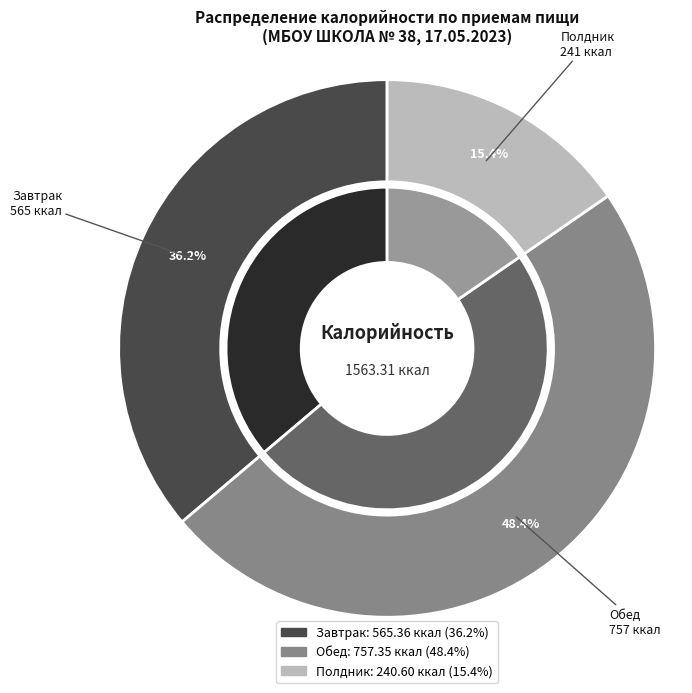

Do Обед and Полдник together represent more than half of the pie?

Yes